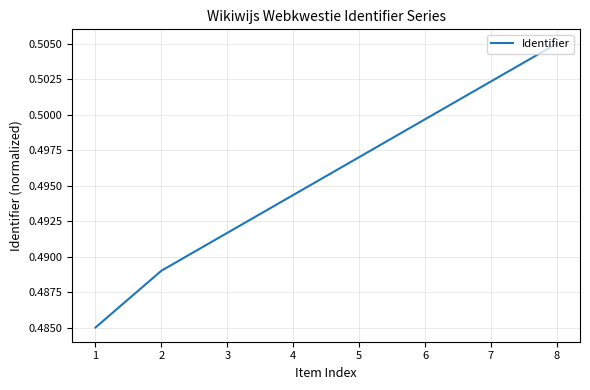

Is it true that the value at 7 is 0.2?

False